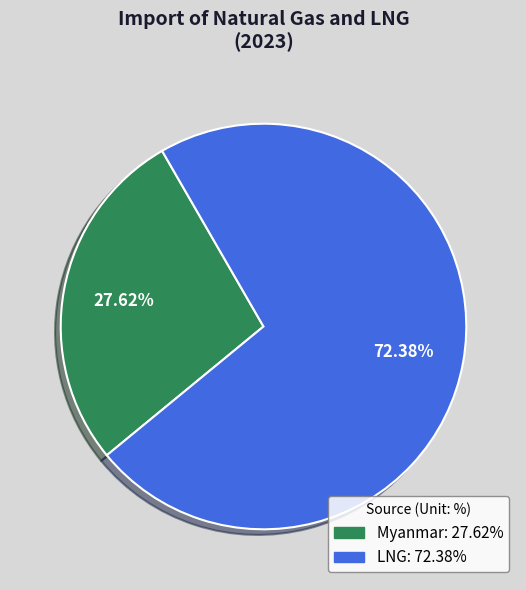

Count the number of slices in the pie.

2